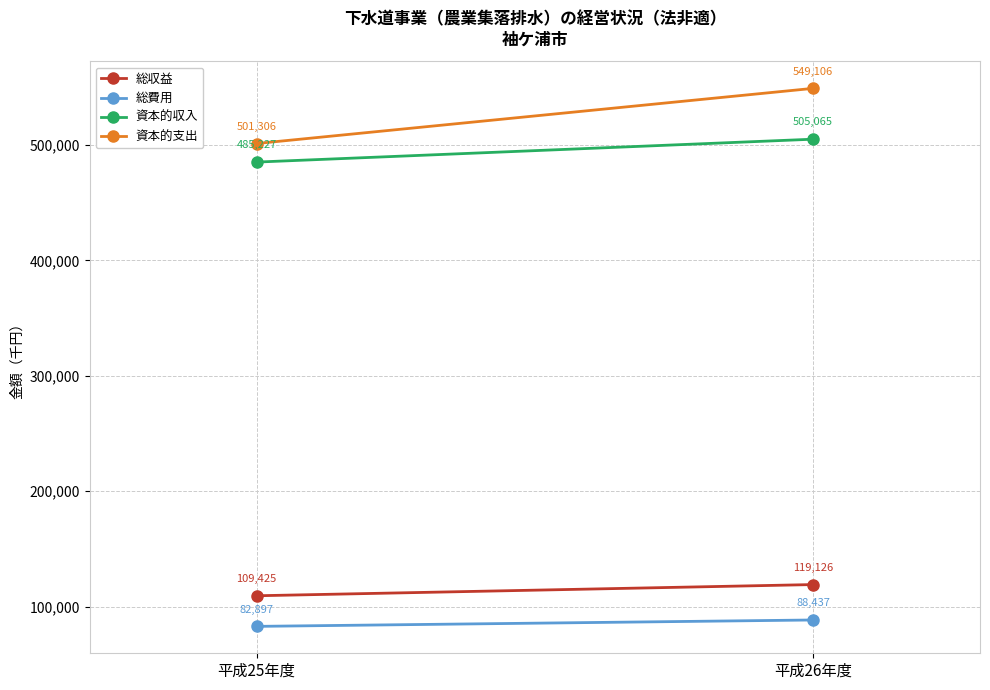

At which category does the chart reach its minimum across all series?

平成25年度